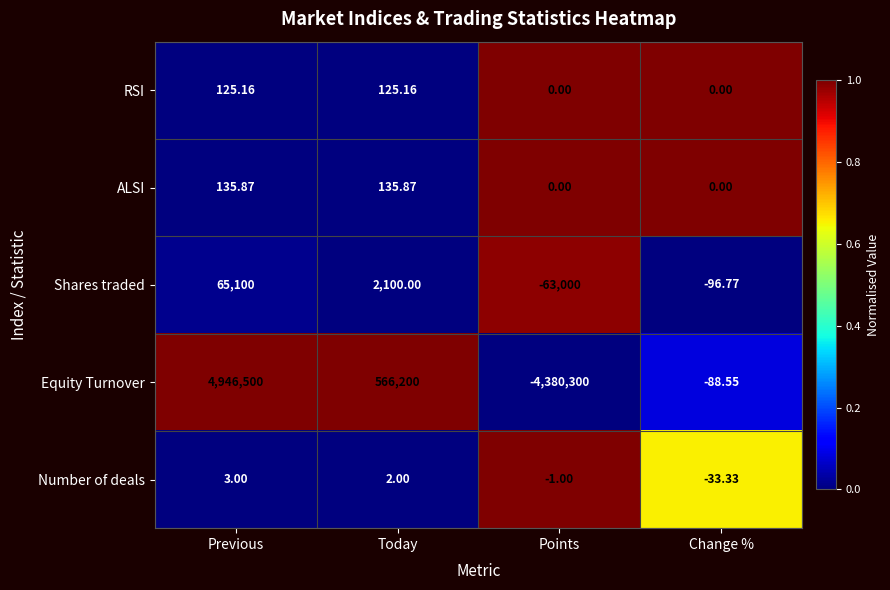

At which label is Equity Turnover closest to 283100?

Today